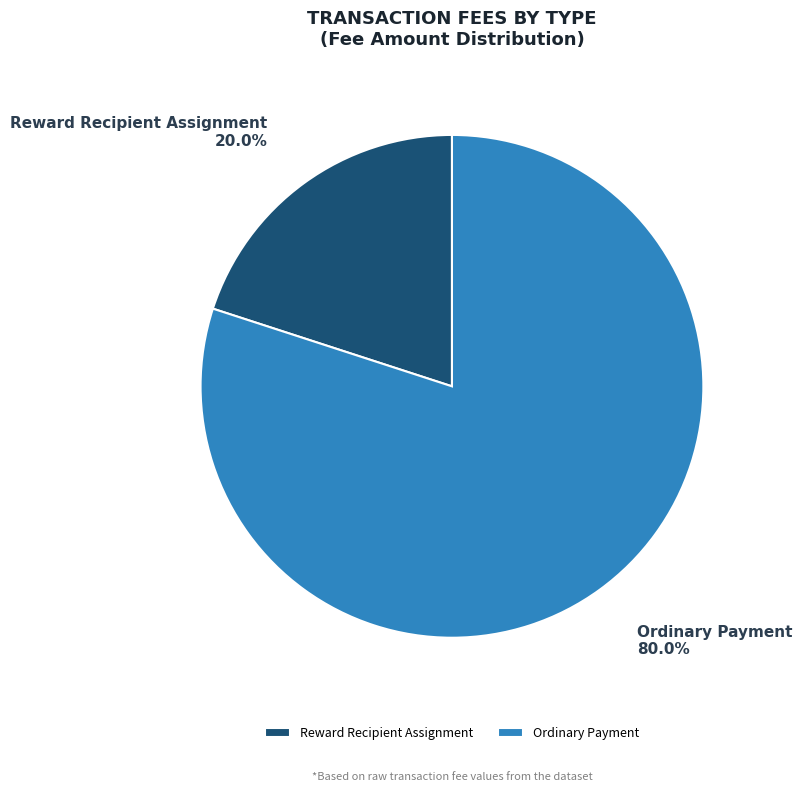

Count the number of slices in the pie.

2